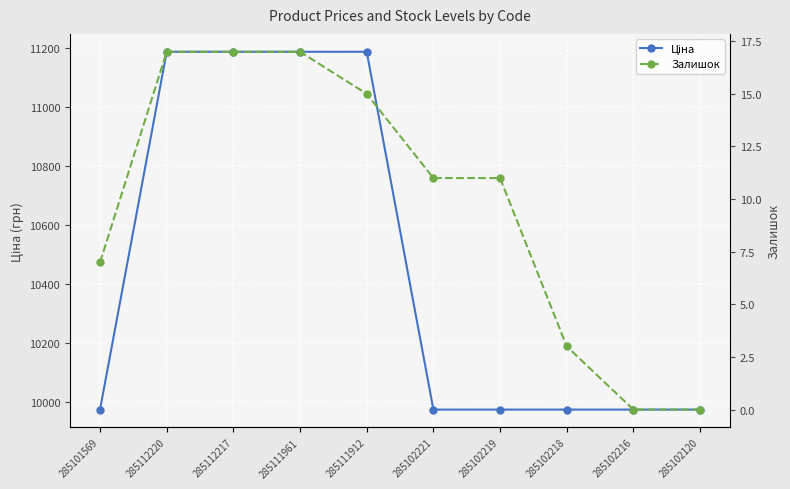

Reading left to right, what are all the values shown in this chart?

Ціна: 9975.0	11188.2	11188.2	11188.2	11188.2	9975.0	9975.0	9975.0	9975.0	9975.0
Залишок: 7.0	17.0	17.0	17.0	15.0	11.0	11.0	3.0	0.0	0.0